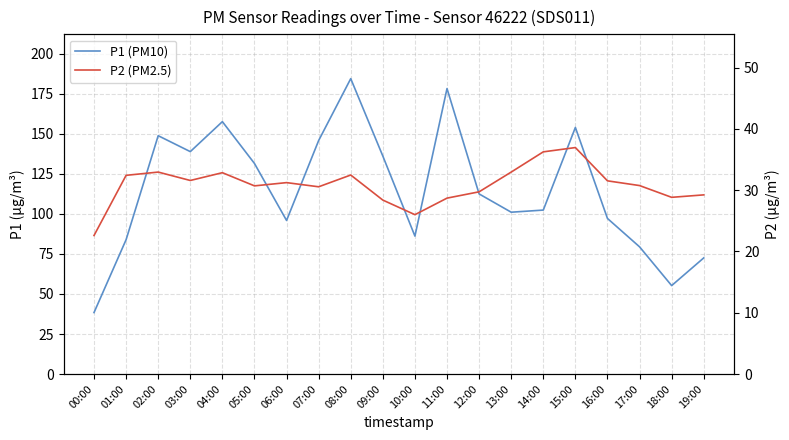

What are all the series names shown in the legend?

P1 (PM10), P2 (PM2.5)